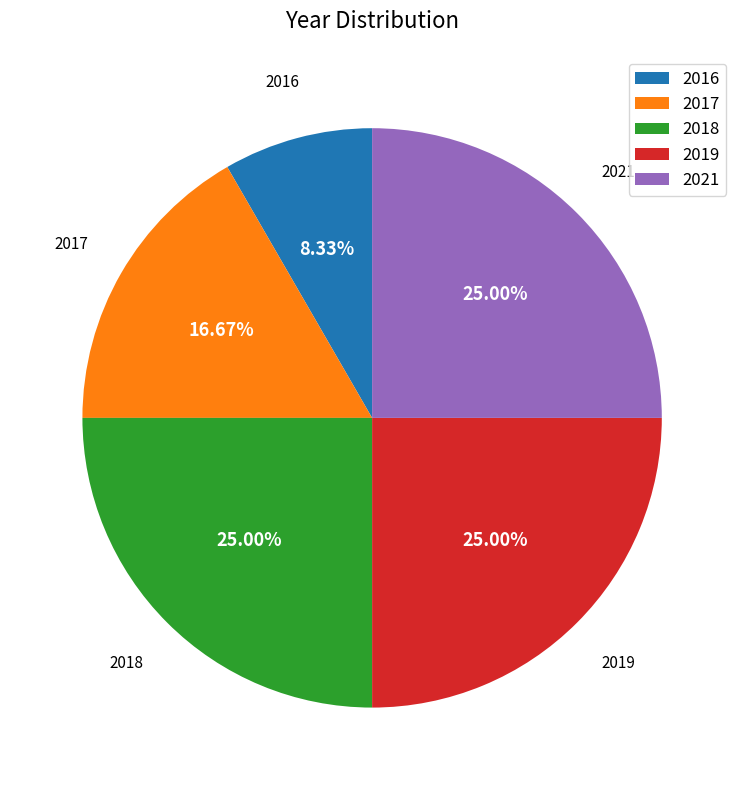

Does 2016 account for over 50% of the chart?

No